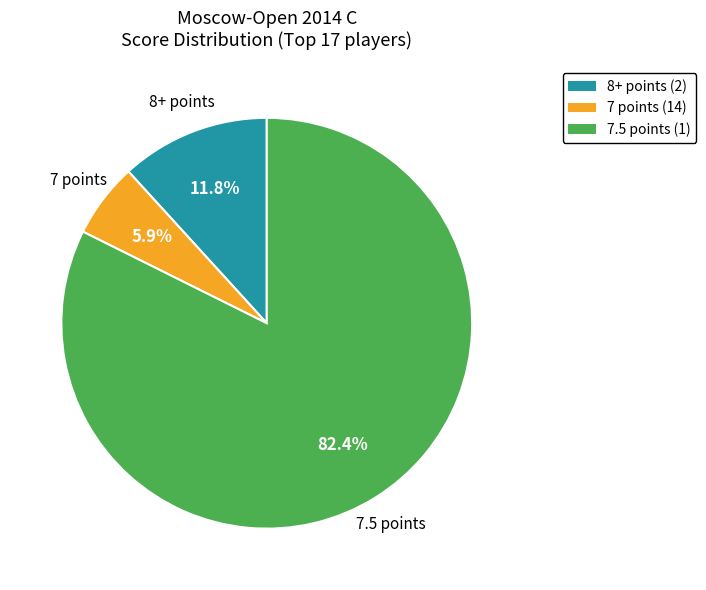

Count the number of slices in the pie.

3